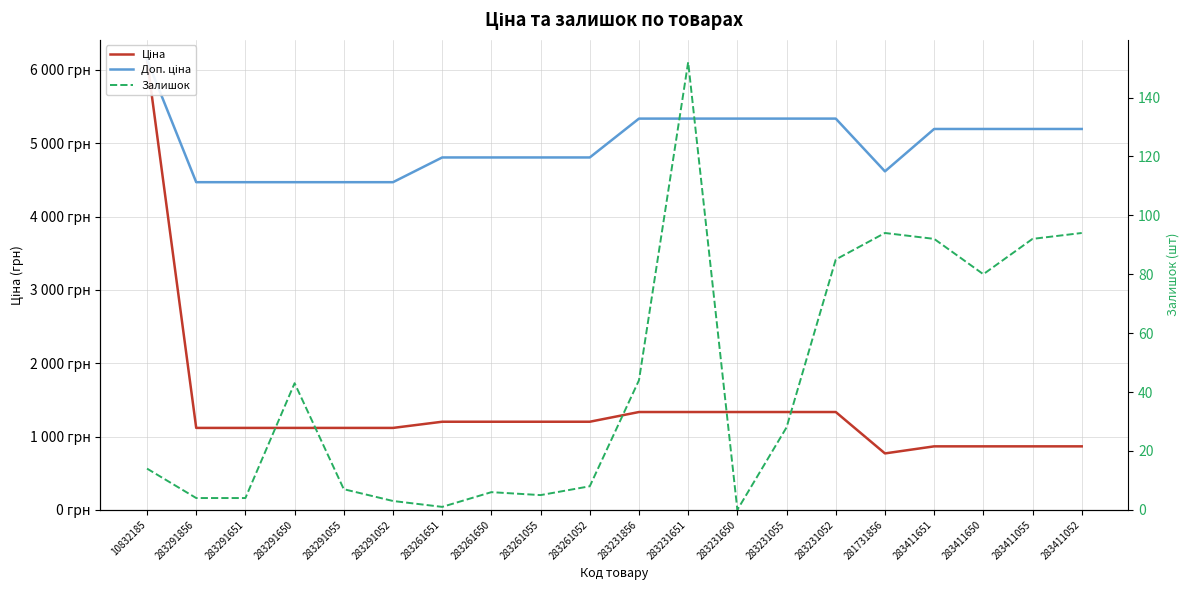

What are all the series names shown in the legend?

Ціна, Доп. ціна, Залишок